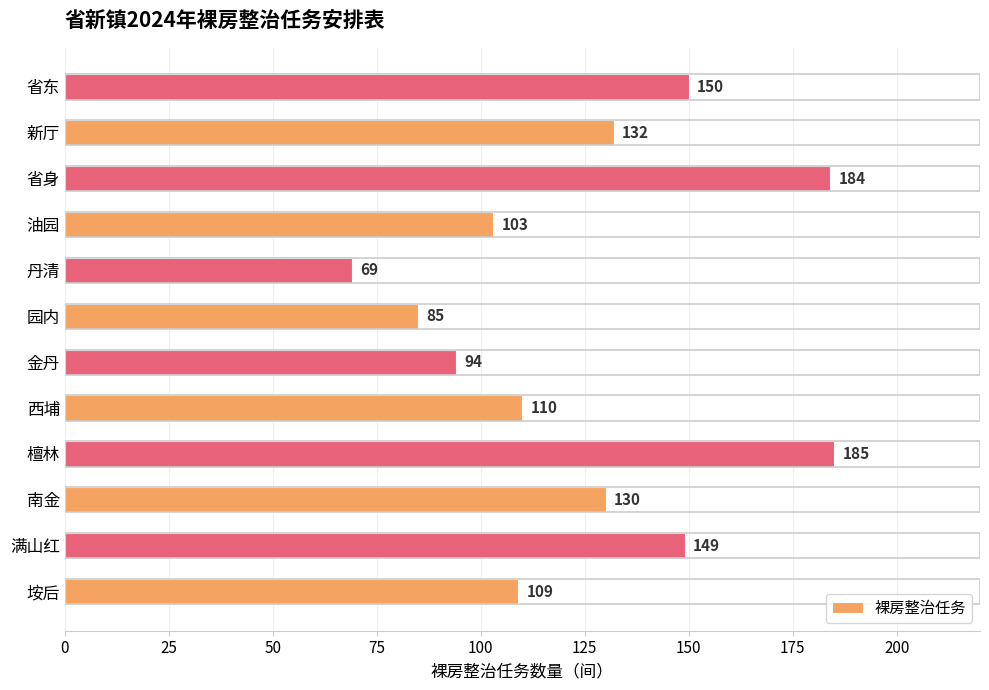

What is the difference between the maximum and minimum values?

116